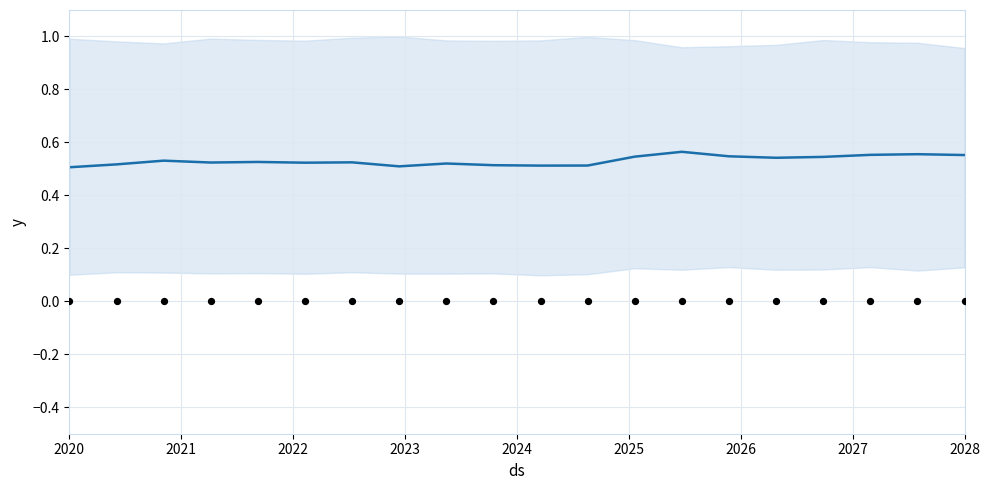

Is the value of yhat at 14 greater than the value of y at 9?

Yes